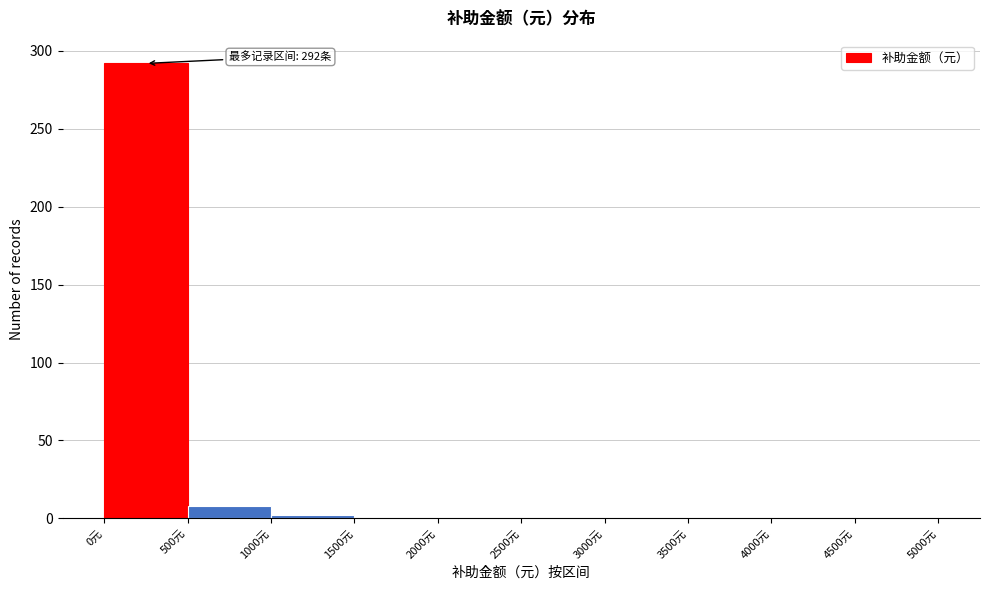

Over which range of the x-axis is the bar tallest?

0 to 500